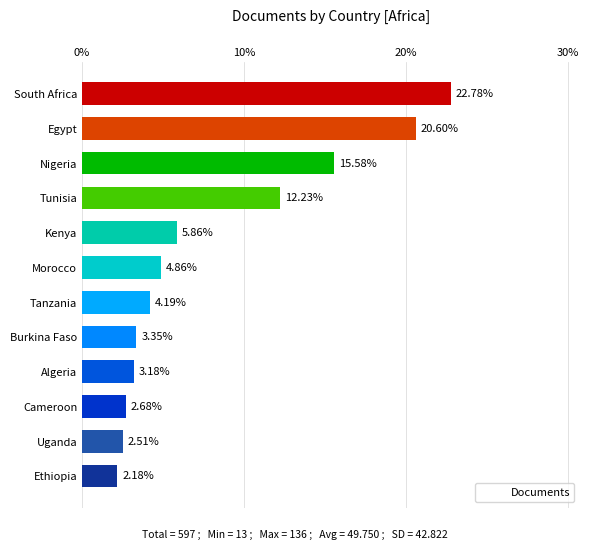

How many values are below 4?

5